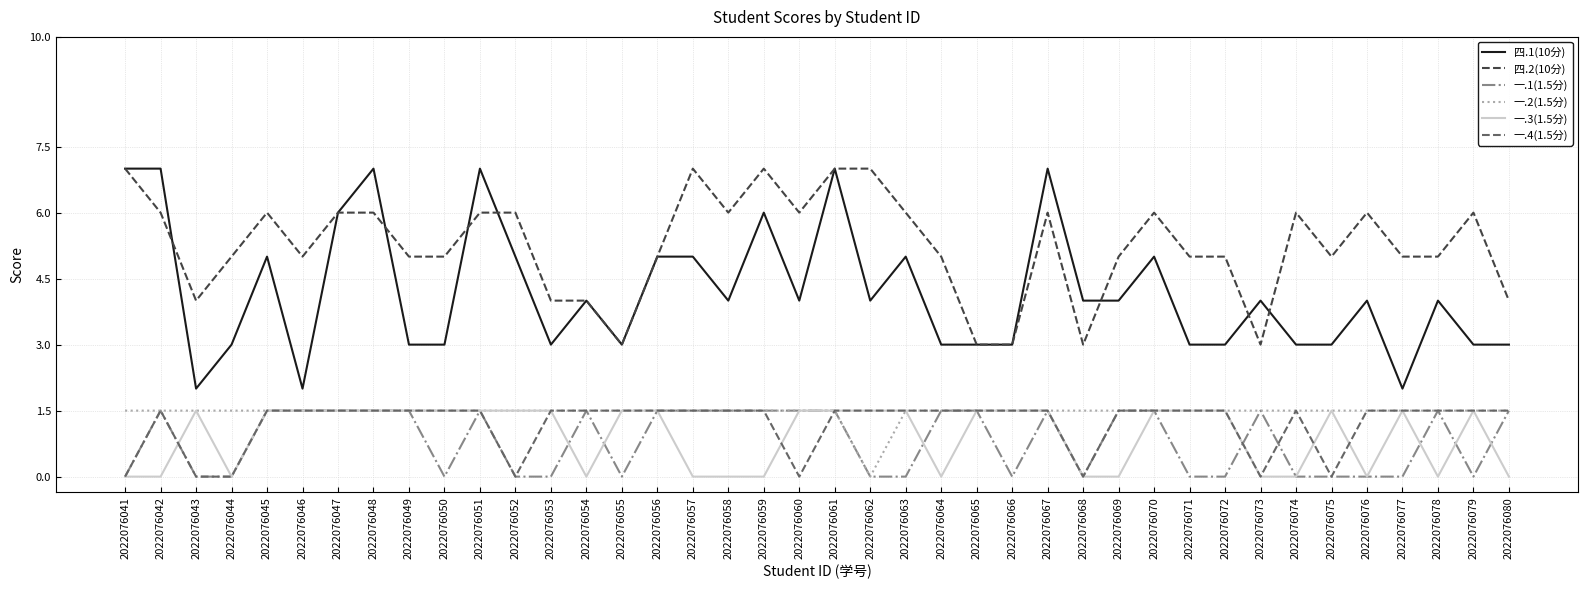

How many values in the 一.2(1.5分) series exceed 1?

39